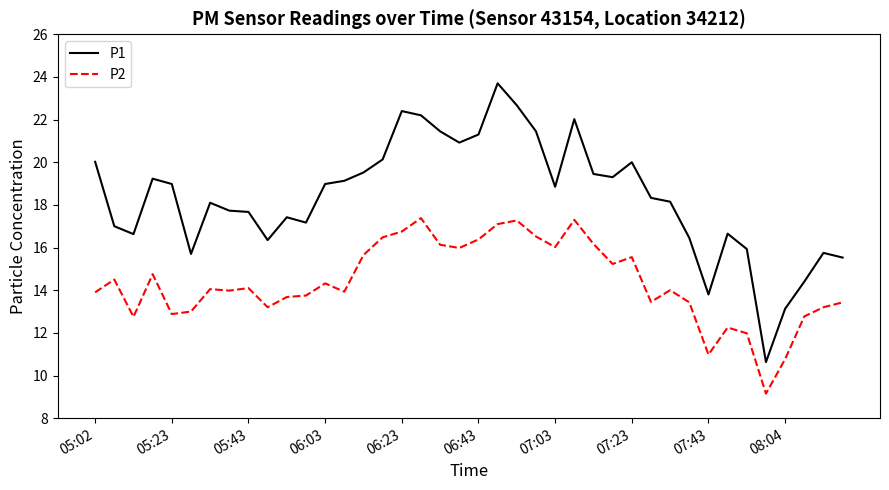

What is the smallest value displayed?

9.2